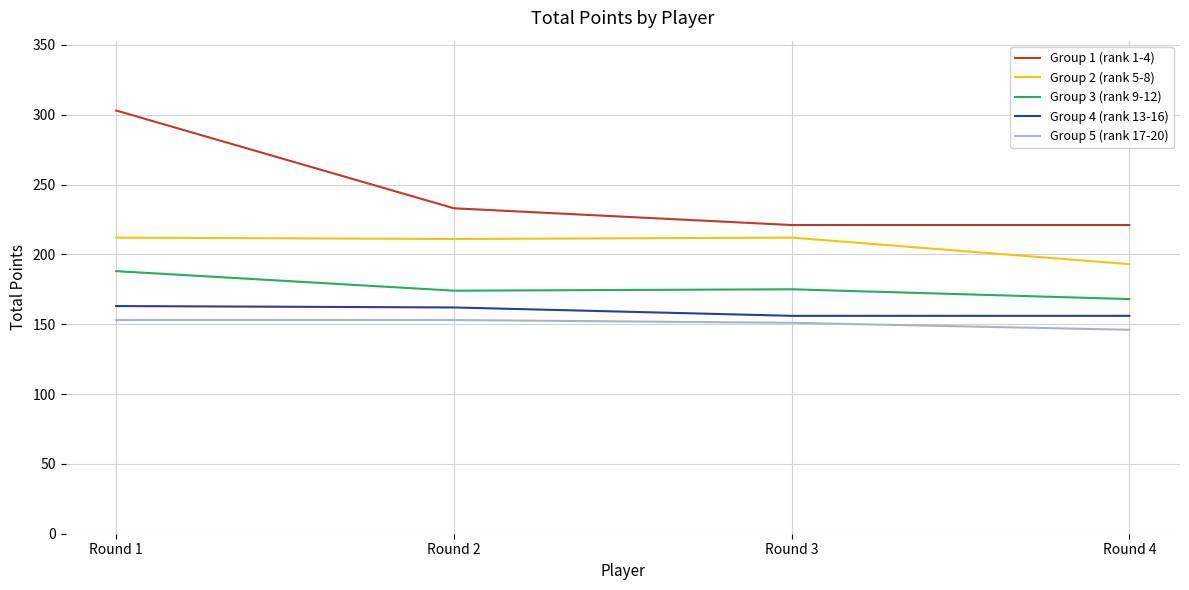

What is the maximum value shown in the chart?

303